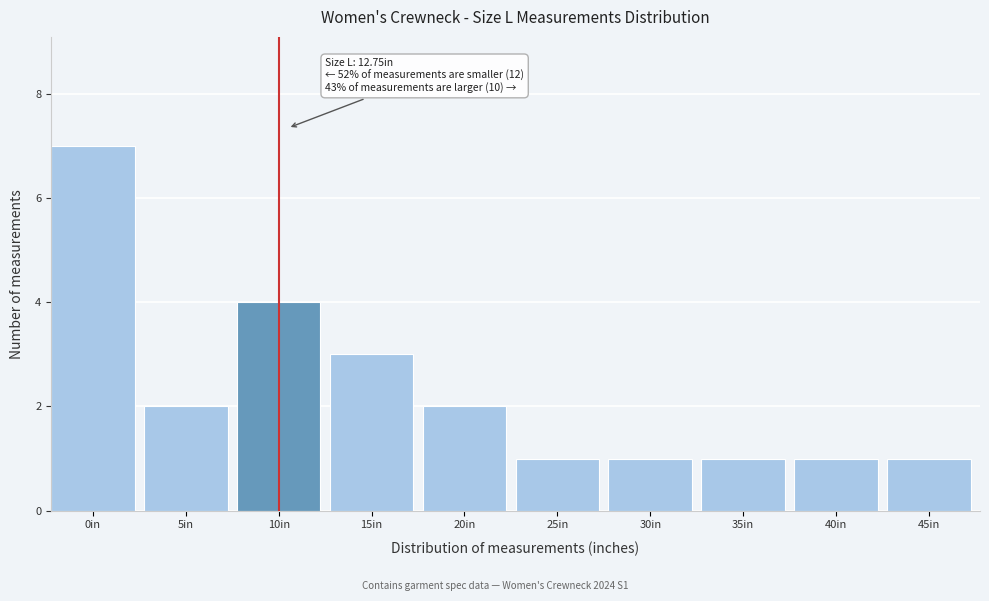

Reading left to right, what are all the values shown in this chart?

7	2	4	3	2	1	1	1	1	1